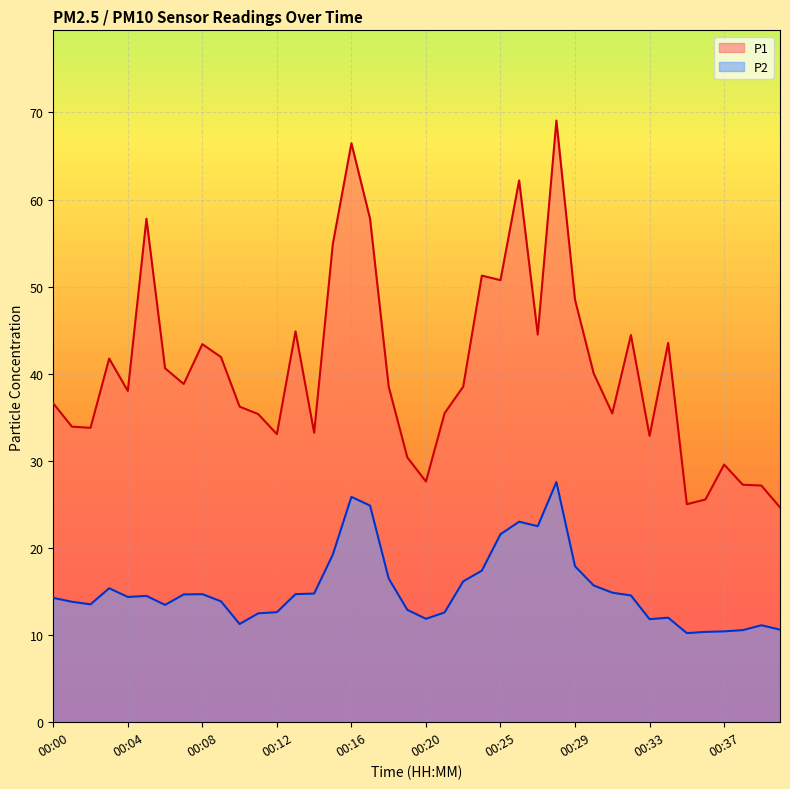

Reading left to right, extract all data points from this chart.

P1: 36.6	33.9	33.8	41.8	38.0	57.8	40.6	38.8	43.4	41.9	36.2	35.4	33.1	44.9	33.2	54.9	66.5	57.8	38.5	30.4	27.6	35.5	38.5	51.3	50.8	62.2	44.5	69.1	48.5	40.0	35.5	44.5	32.9	43.5	25.0	25.6	29.6	27.3	27.2	24.7
P2: 14.3	13.8	13.5	15.4	14.4	14.5	13.5	14.7	14.7	13.9	11.3	12.5	12.6	14.7	14.8	19.2	25.9	24.9	16.5	12.9	11.9	12.6	16.2	17.4	21.6	23.0	22.5	27.6	17.9	15.7	14.9	14.6	11.8	12.0	10.2	10.4	10.4	10.6	11.1	10.6